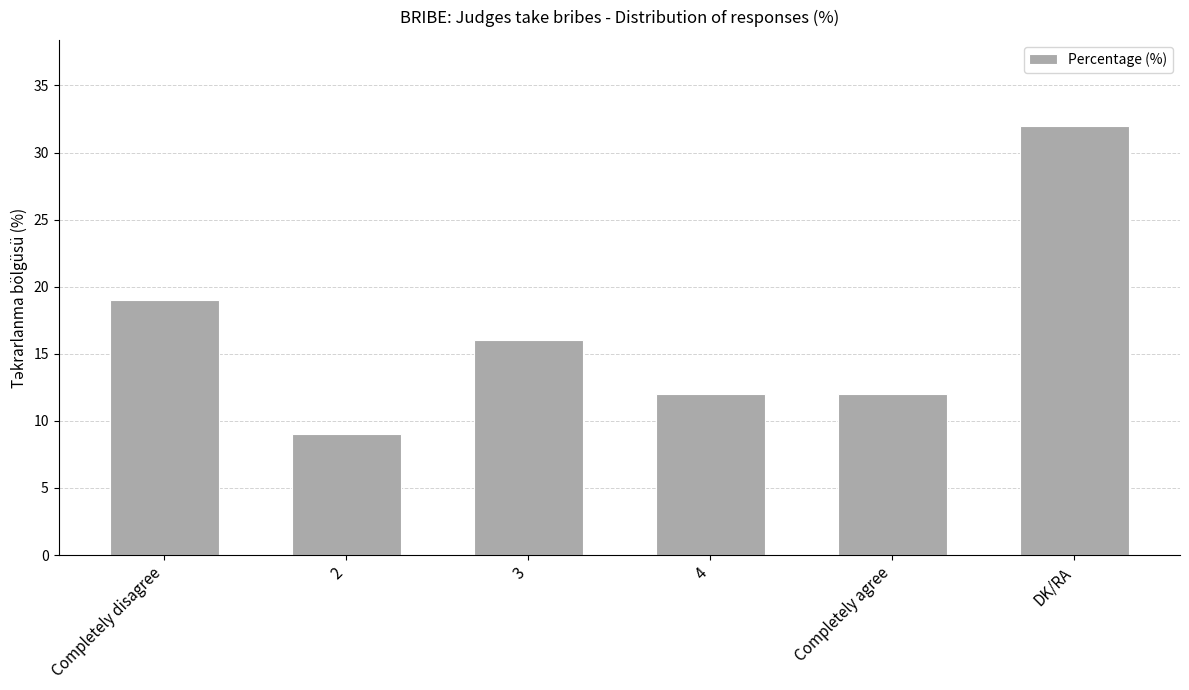

What is the label of the 3rd bar from the right?

4